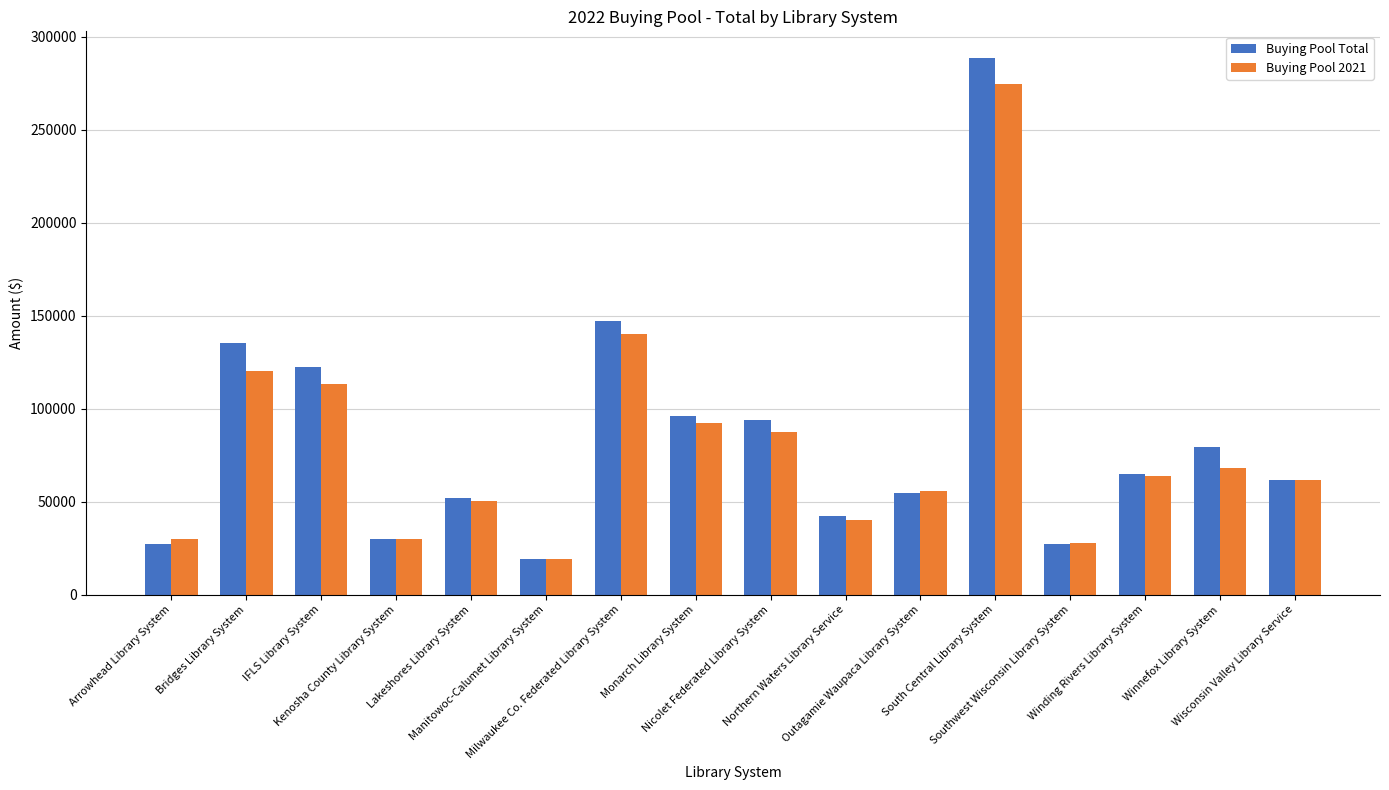

List the series in order of their peak value, lowest first.

Buying Pool 2021, Buying Pool Total